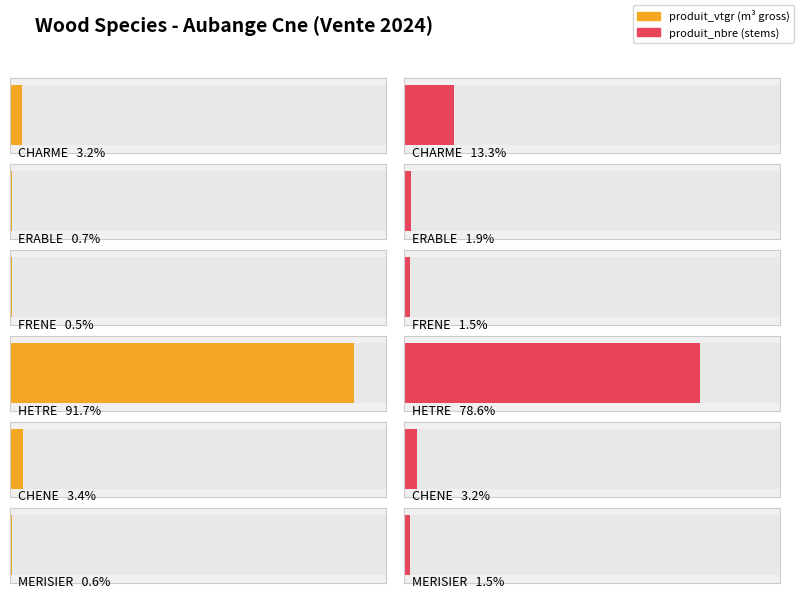

What are all the series names shown in the legend?

produit_vtgr, produit_nbre